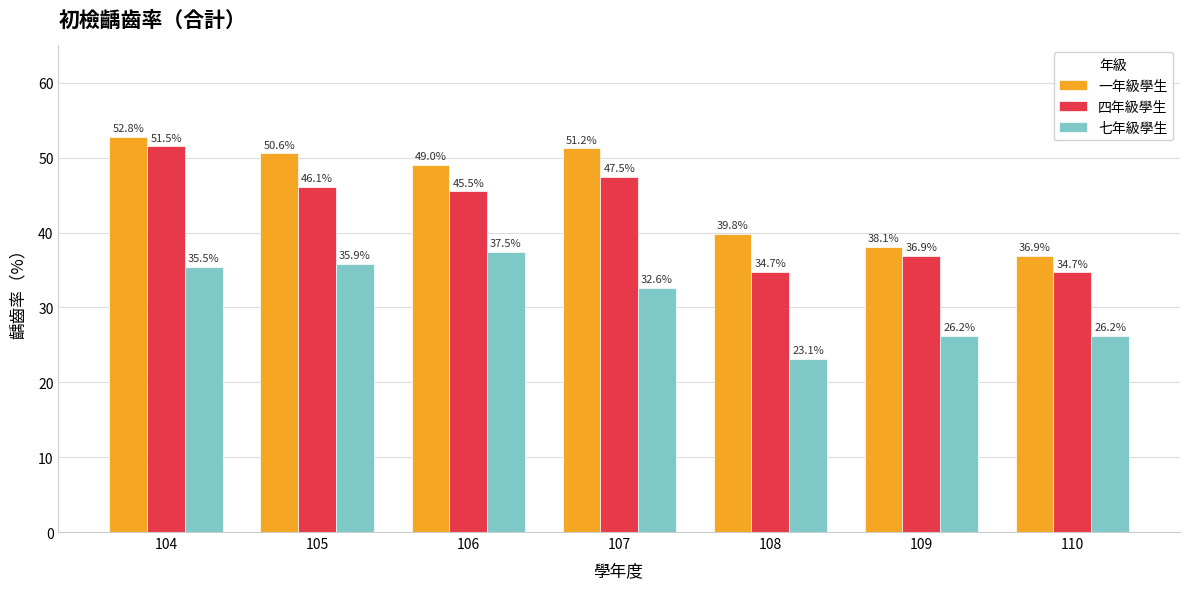

What is the difference between the maximum and minimum values in the 一年級學生 series?

15.9